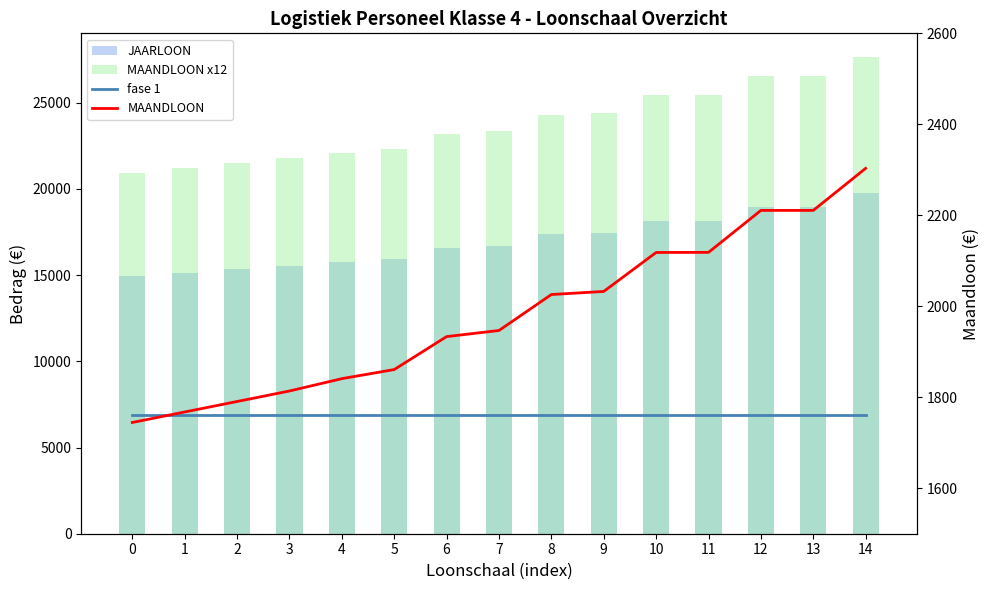

What is the sum of all JAARLOON values?

254693.0